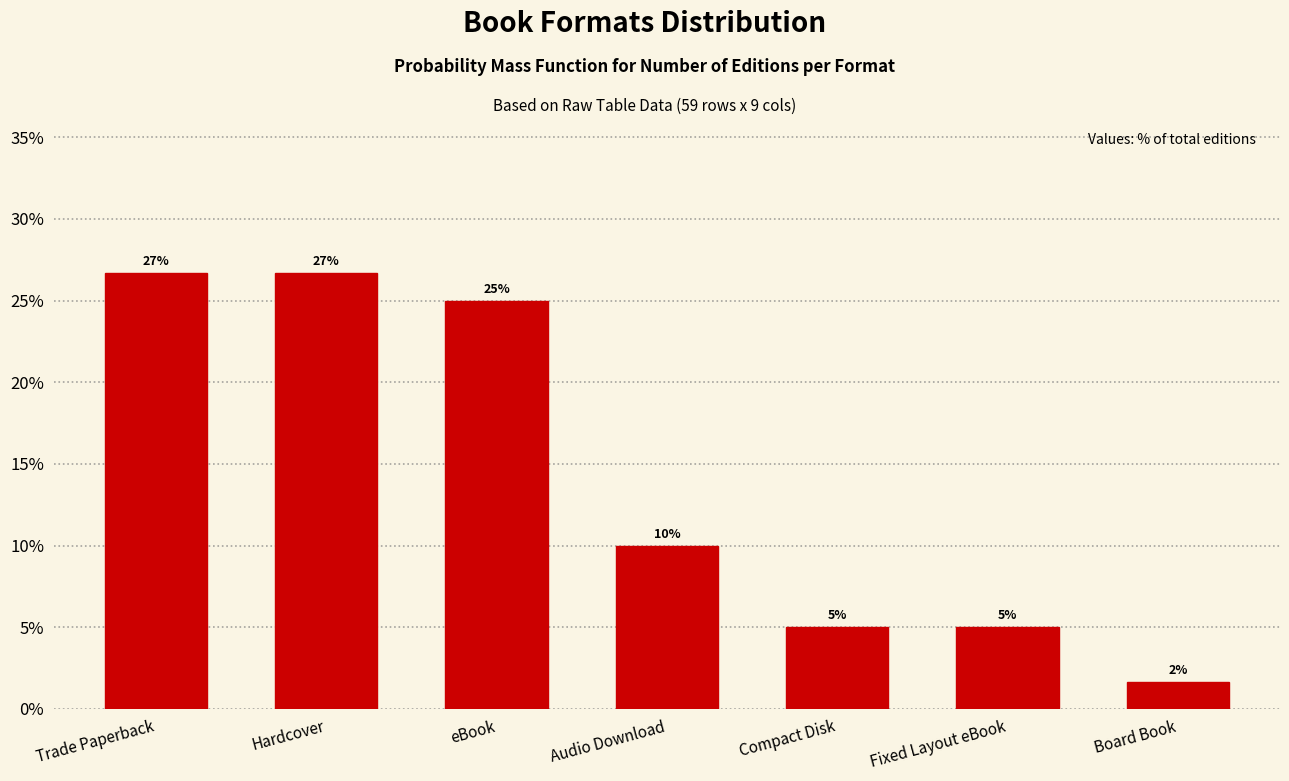

The chart shows a value of 17.7 at Trade Paperback. True or false?

False